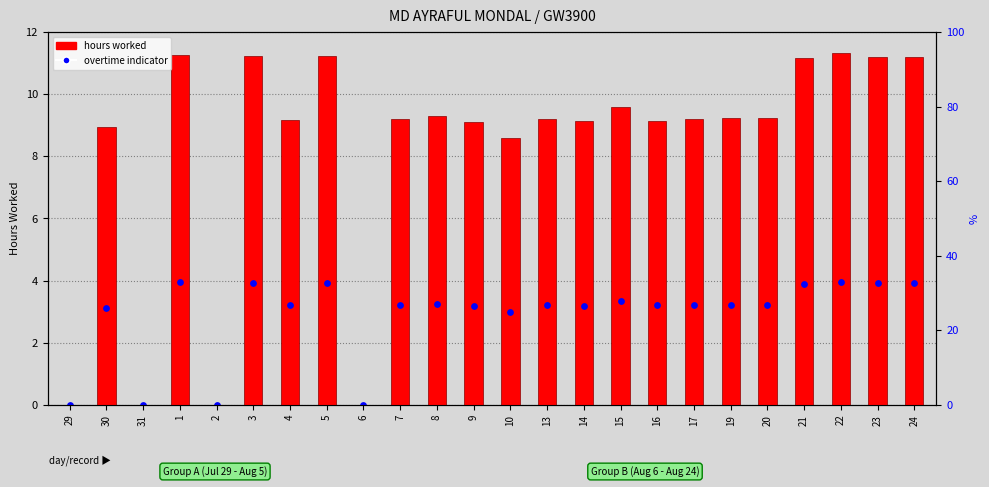

At which category is the sum across all series the highest?

22